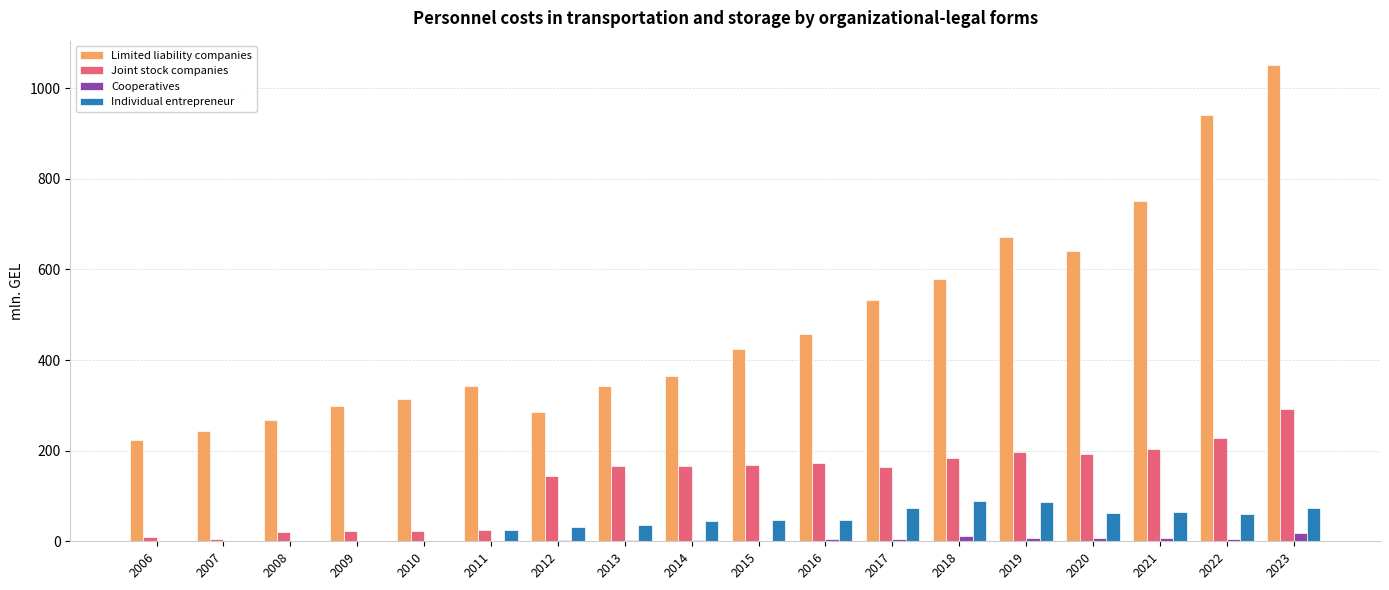

Which series changed the most between 2011 and 2017?

Limited liability companies